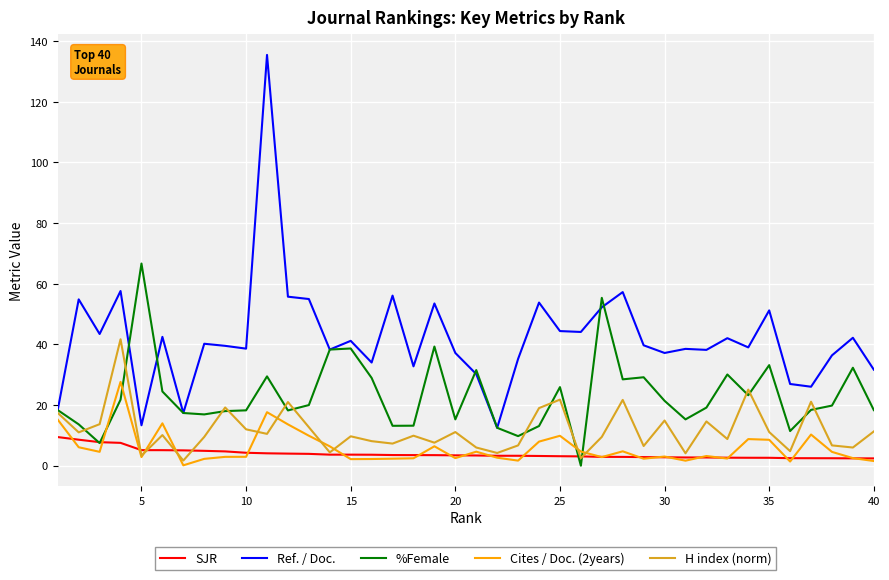

Which series has the widest spread of values?

Ref. / Doc.